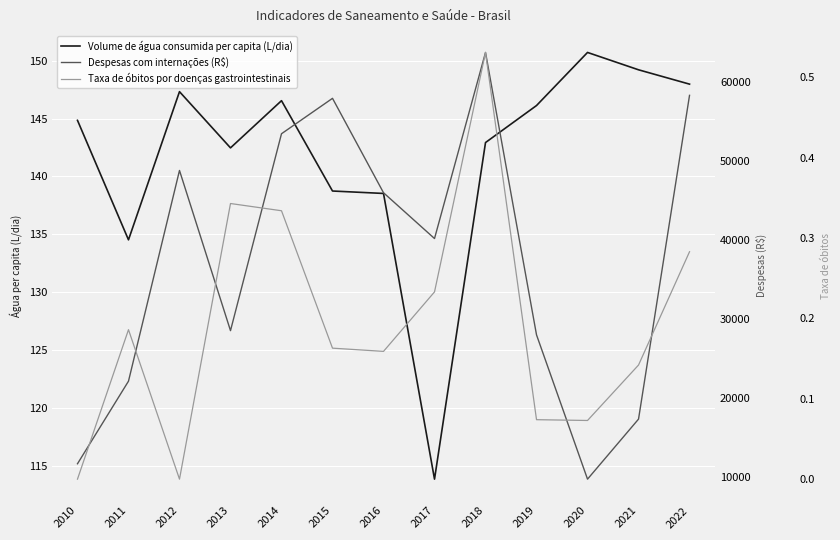

What is the approximate value of Taxa de óbitos por doenças gastrointestinais at 2020?

0.1